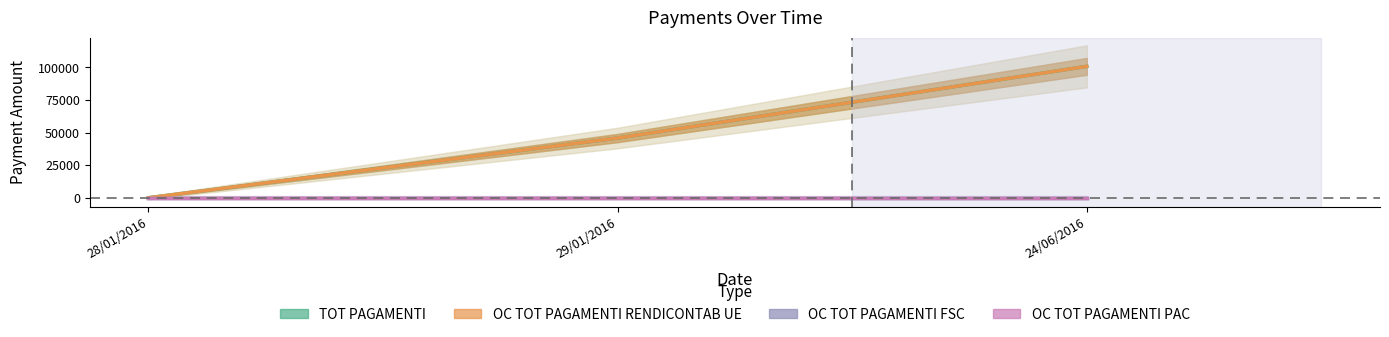

The value of OC_TOT_PAGAMENTI_RENDICONTAB_UE at 24/06/2016 is 100792.5. True or false?

True